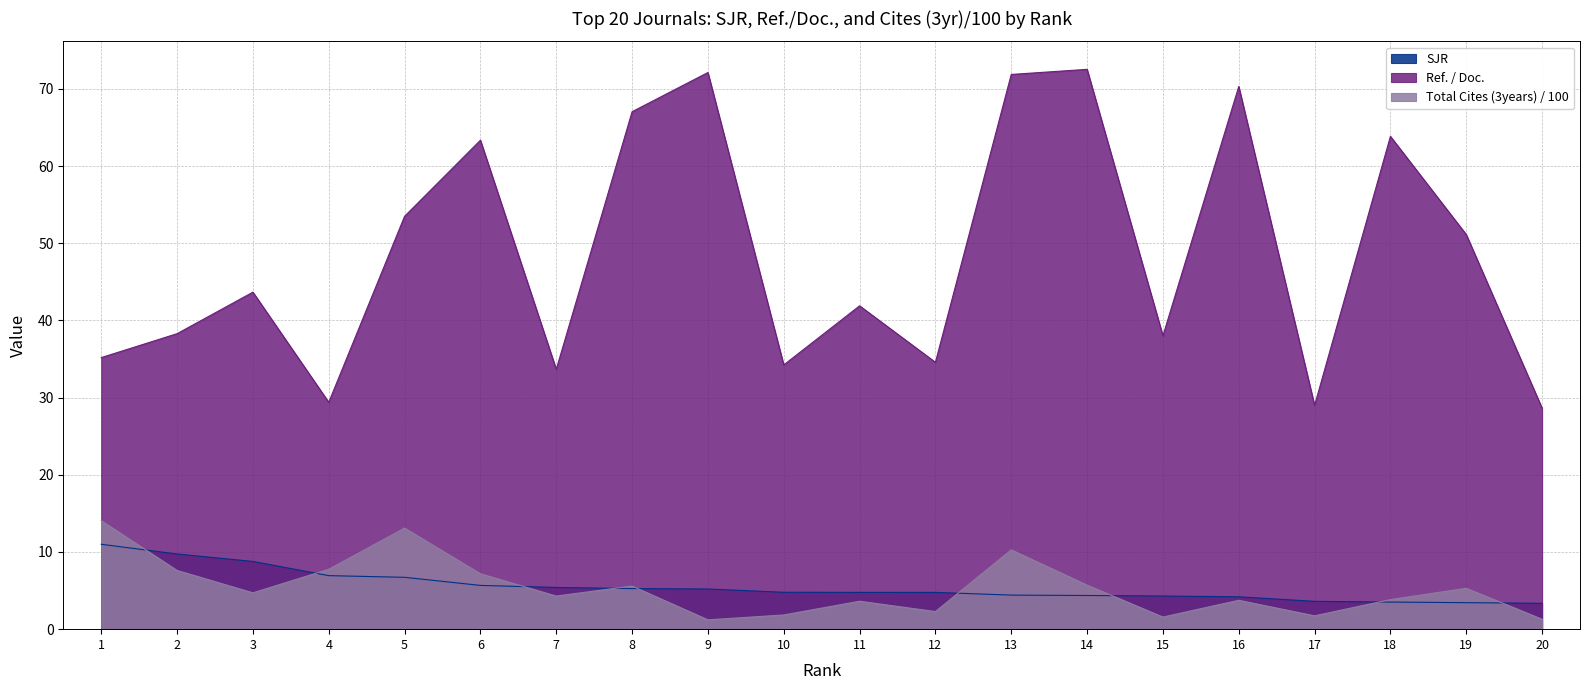

How many lines are shown in the chart?

3